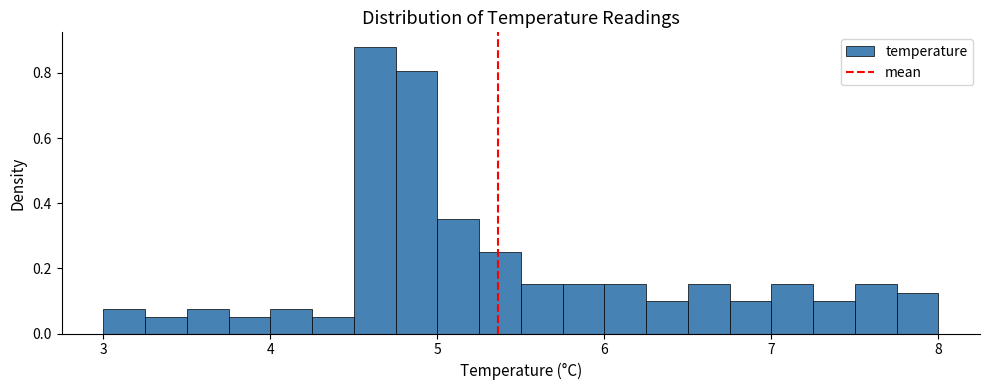

Around what value on the x-axis is the tallest bar? Give the approximate position of its centre, as read against the axis.

4.6